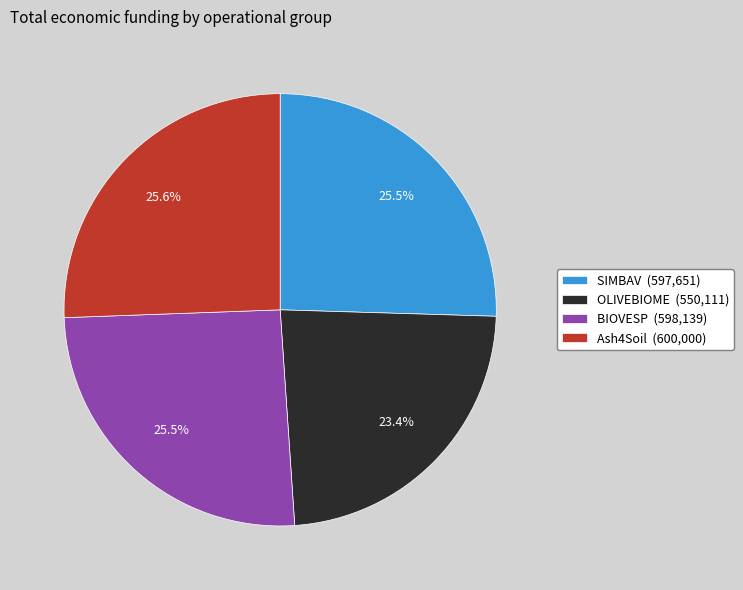

What percentage is NOT represented by OLIVEBIOME?

76.6%